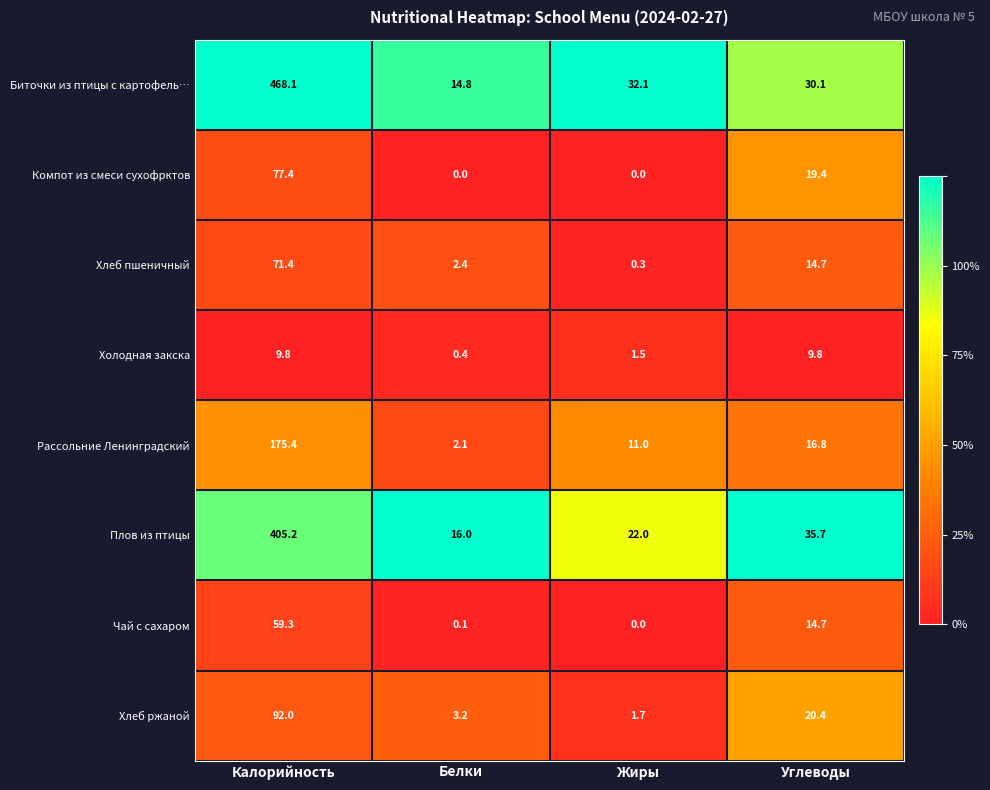

The value of Биточки из птицы с картофель… at Калорийность is 468.1. True or false?

True